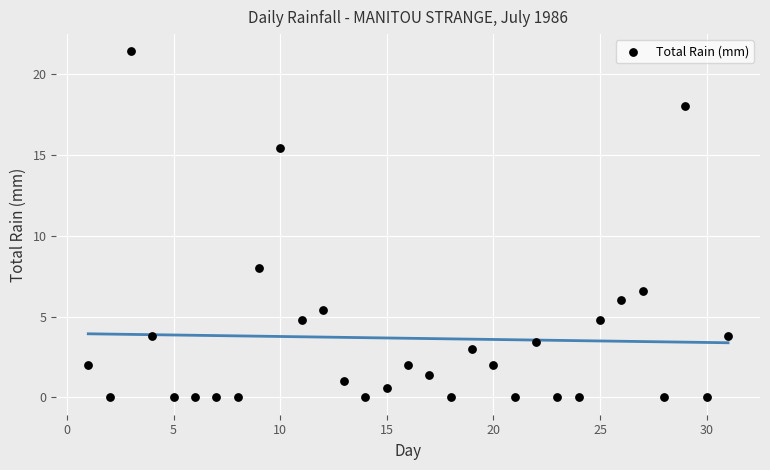

What is the range of Y values (max minus min)?

21.4